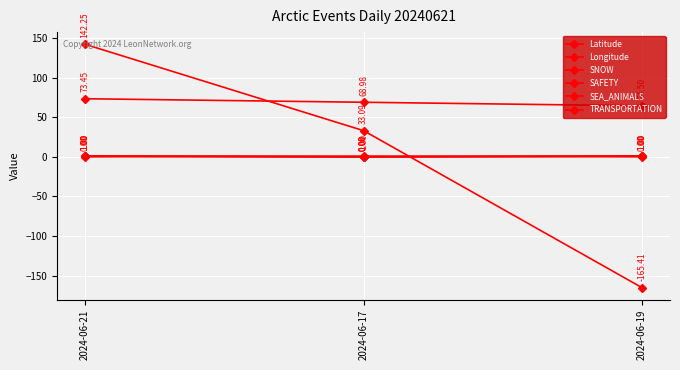

What is the label of the 3rd point from the left?

2024-06-19